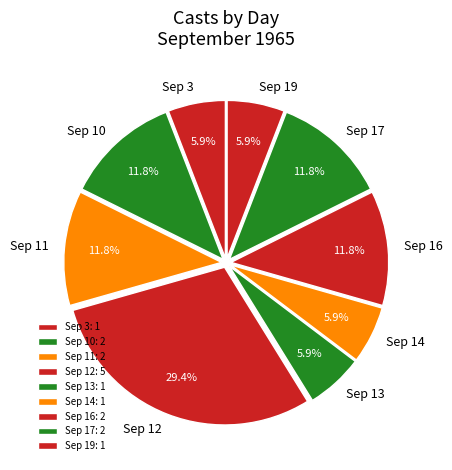

Does any single category account for the majority?

No